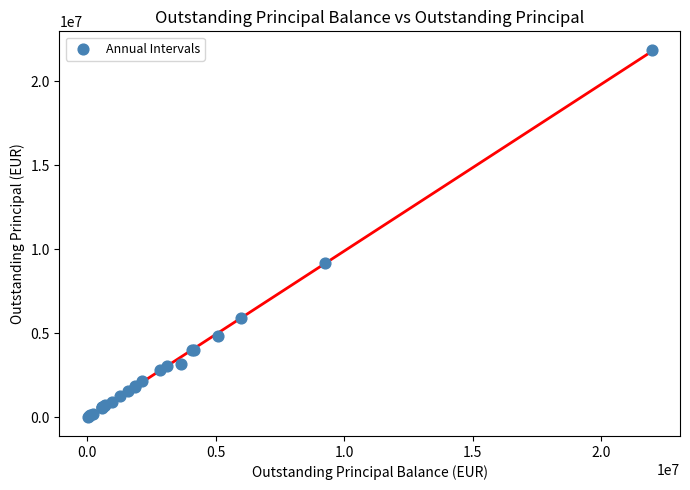

What Y value in the scatter plot is closest to 10952203?

9184332.5